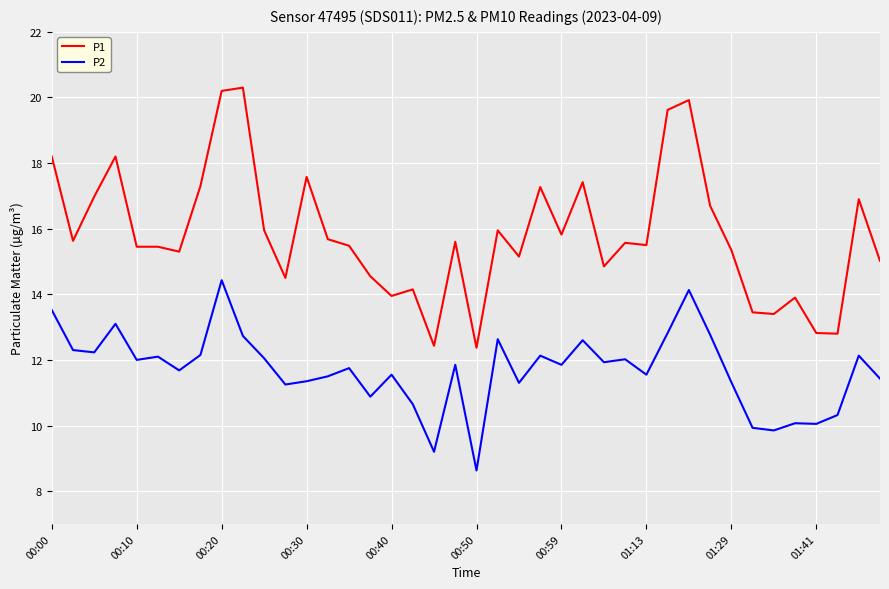

What is the maximum value shown in the chart?

20.3